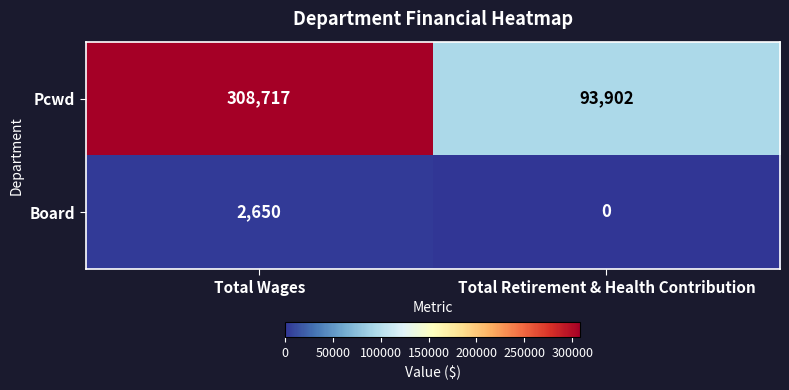

Which label corresponds to the largest value in the chart?

Total Wages